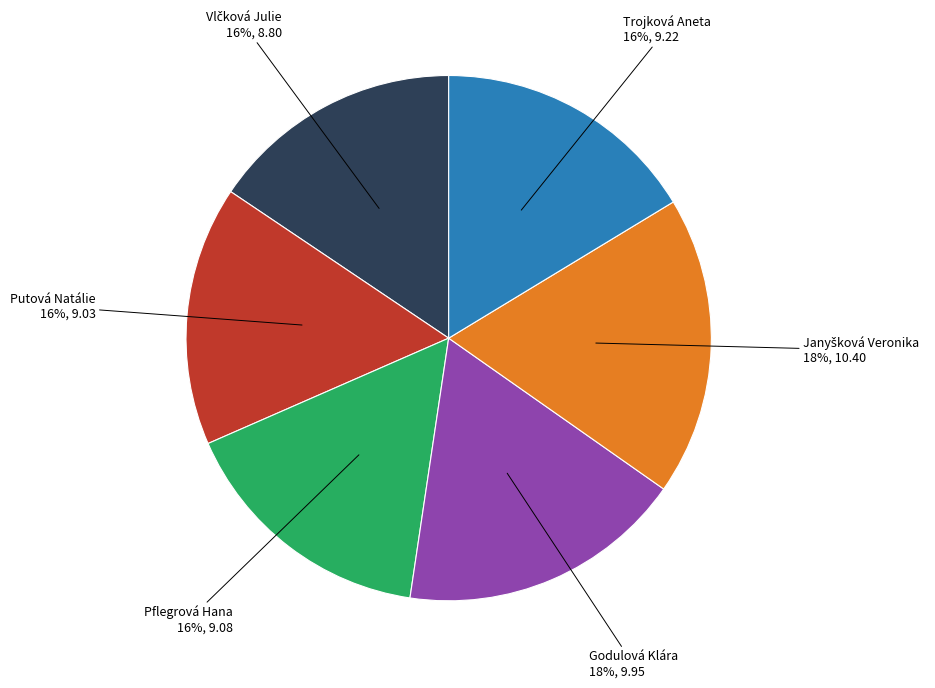

Does any single category account for the majority?

No